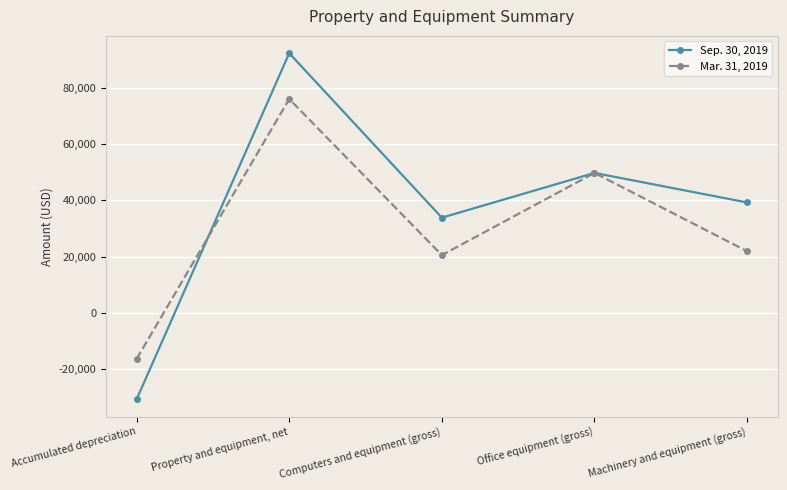

Rank the series by their average value, from lowest to highest.

Mar. 31, 2019, Sep. 30, 2019